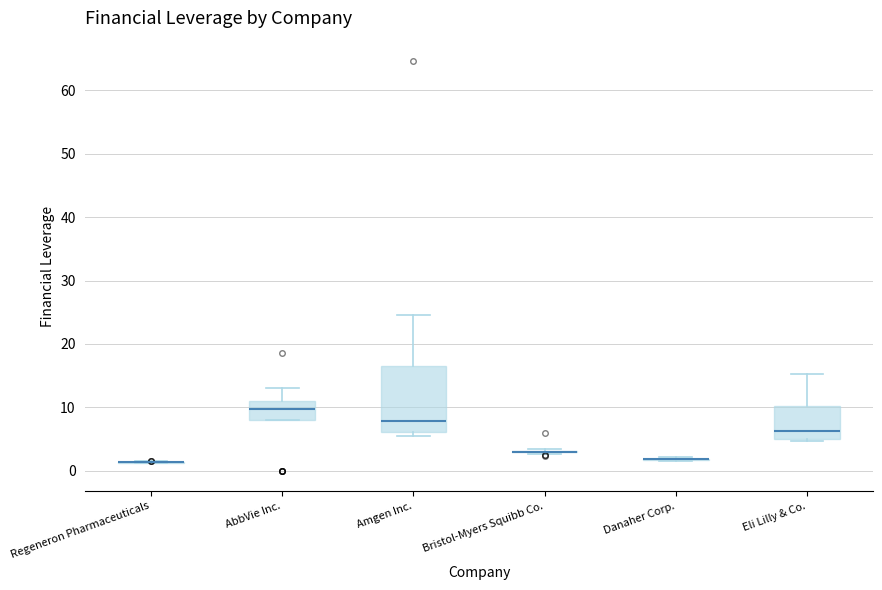

Where is the lower edge of the box for Eli Lilly & Co. on the y-axis? The values are not printed on the chart, so give them approximately, as read against the axis.

5